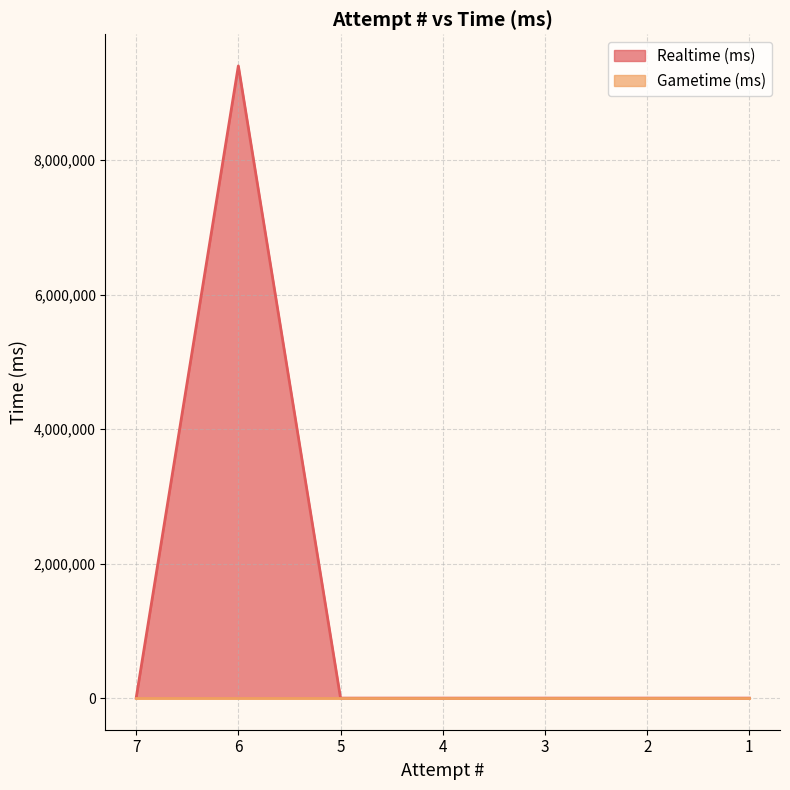

List the labels in order of value, smallest first.

7, 5, 4, 3, 2, 1, 6